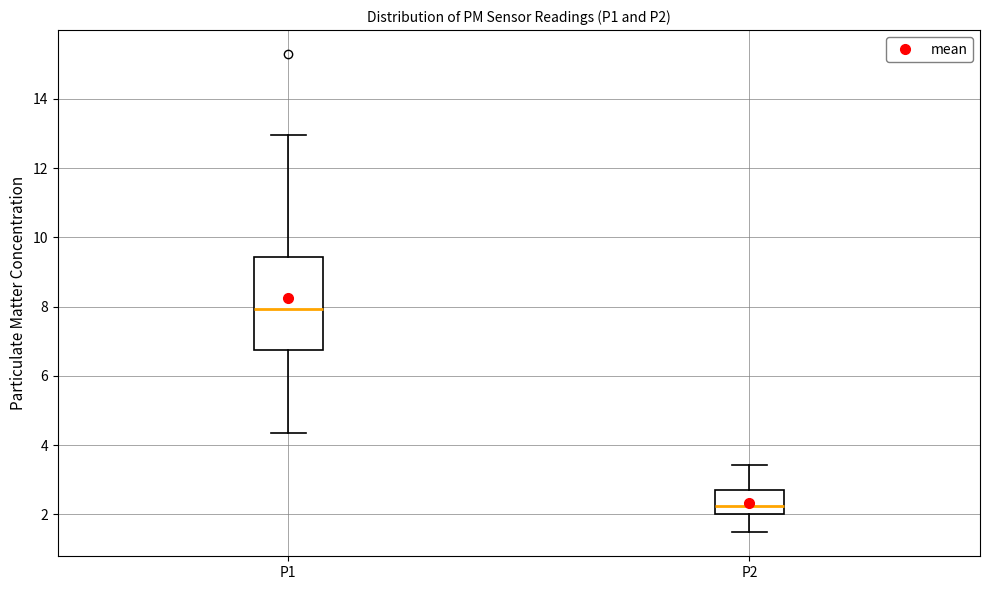

Where does the median line of the box for P2 sit on the y-axis? The values are not printed on the chart, so give them approximately, as read against the axis.

2.2